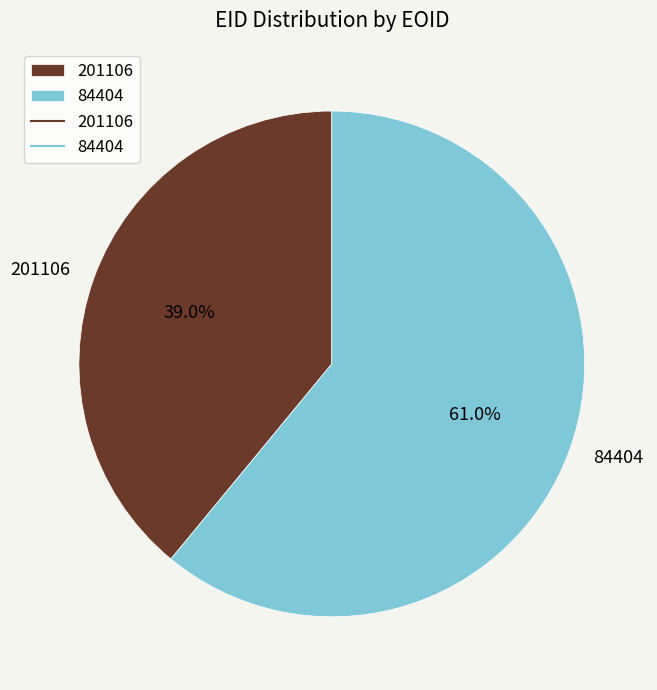

To the nearest percent, what is the average slice percentage?

50%